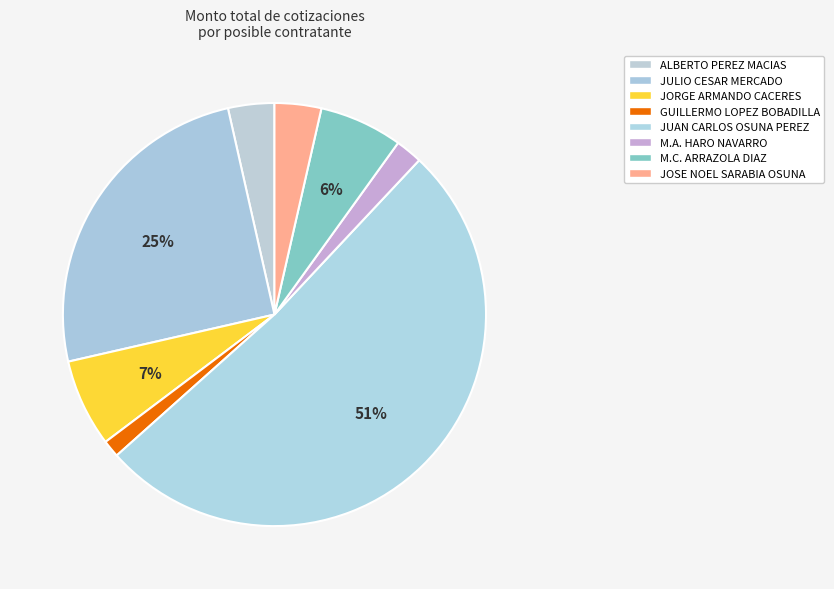

Approximately how many times larger is the value at JUAN CARLOS OSUNA PEREZ compared to JOSE NOEL SARABIA OSUNA?

14.4